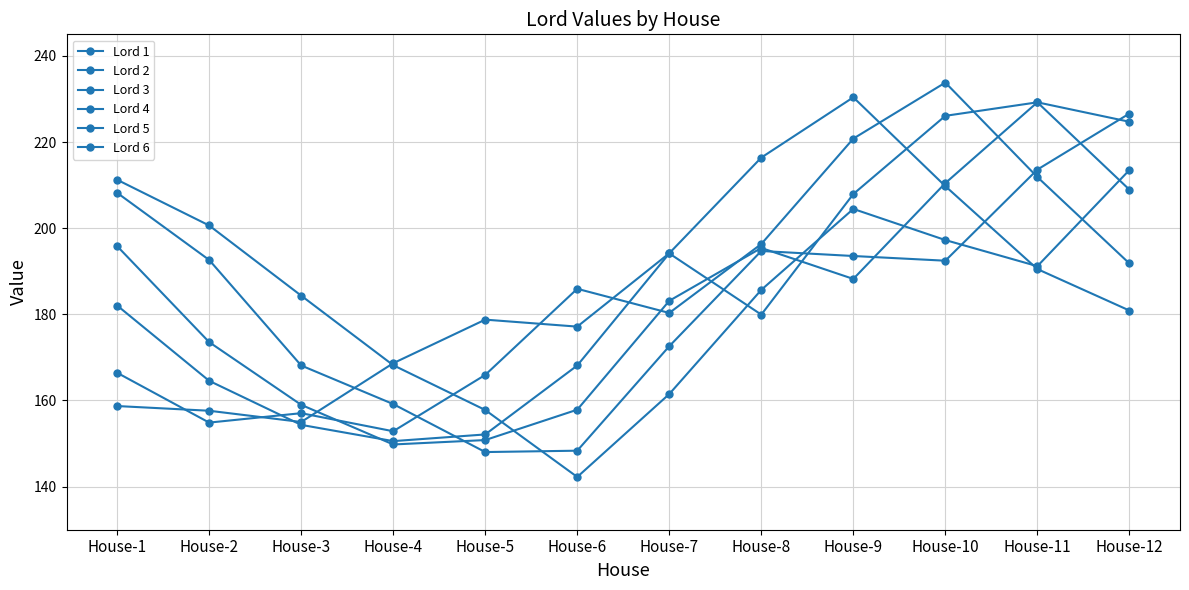

True or false: Lord 4 has more than 1 points higher than both neighbors.

True